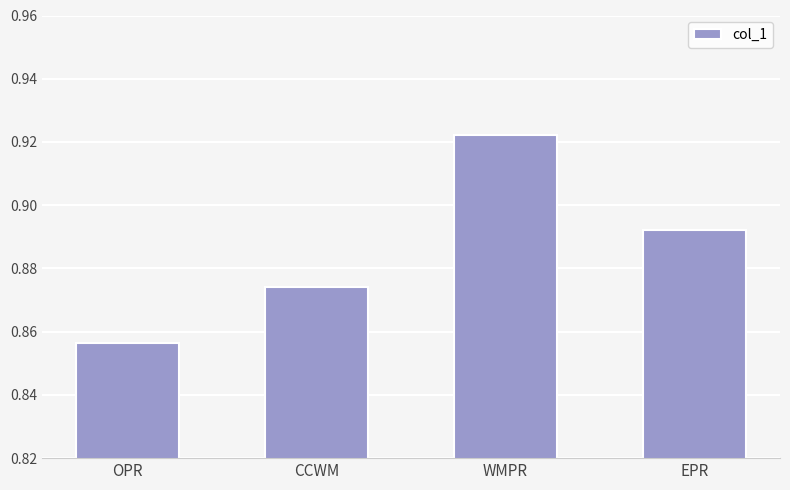

What is the label of the 4th bar from the right?

OPR